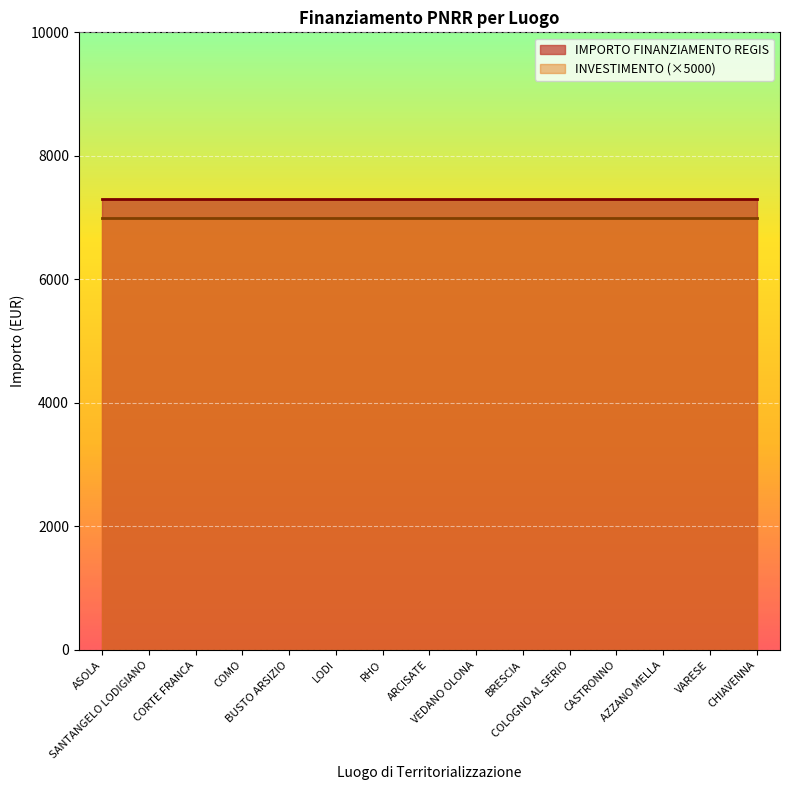

Is it true that INVESTIMENTO equals 0.5 at CASTRONNO?

False